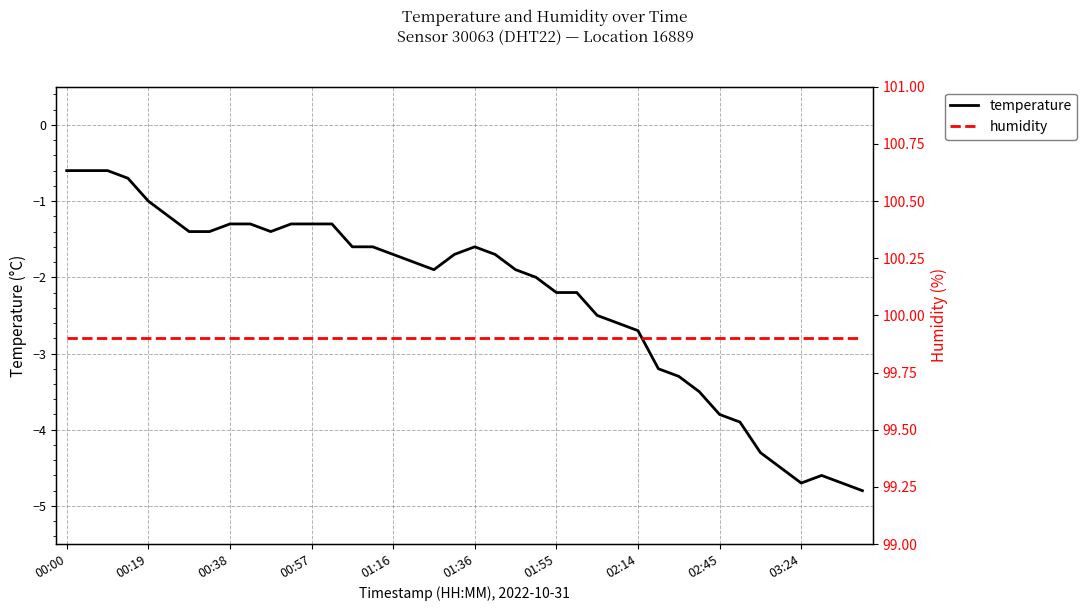

Is it true that temperature equals -2.2 at 01:55?

True